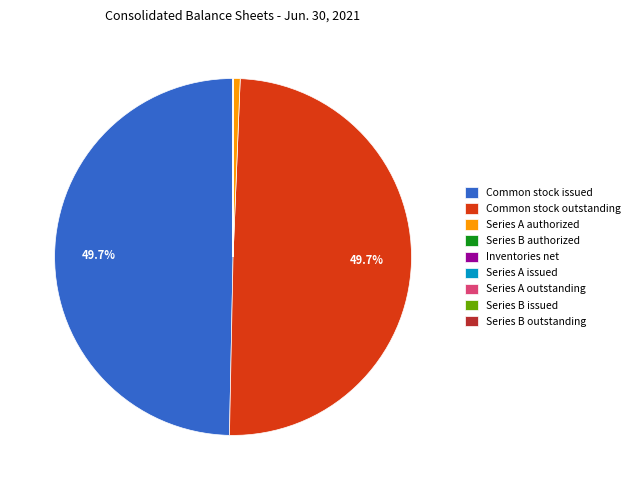

Does Series A authorized represent more than half of the total?

No